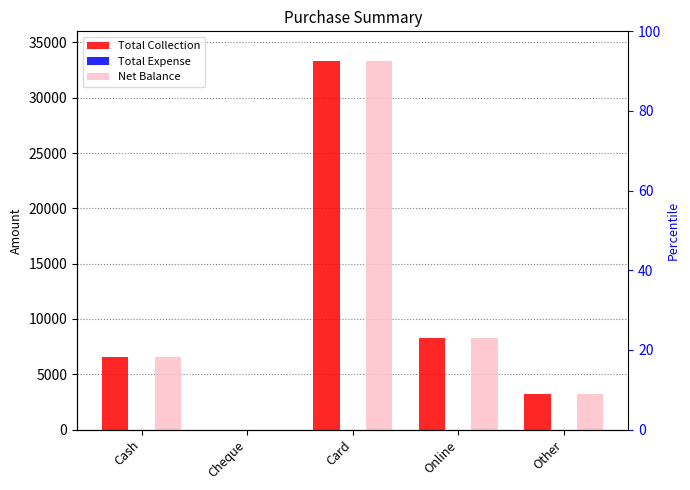

Count the number of data series in this chart.

3